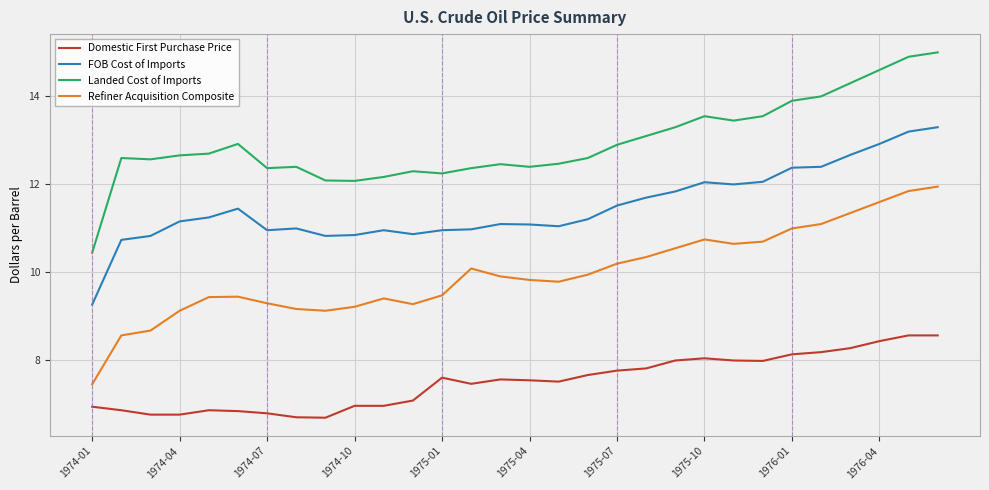

How many series are shown in this chart?

4